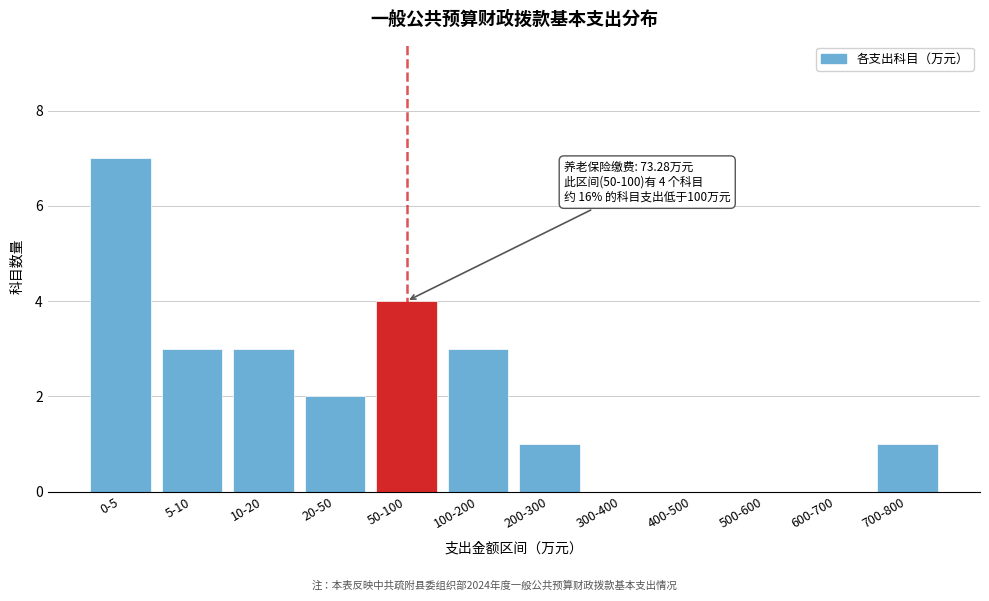

Reading left to right, transcribe all the data shown in this chart.

0-5=7	5-10=3	10-20=3	20-50=2	50-100=4	100-200=3	200-300=1	300-400=0	400-500=0	500-600=0	600-700=0	700-800=1